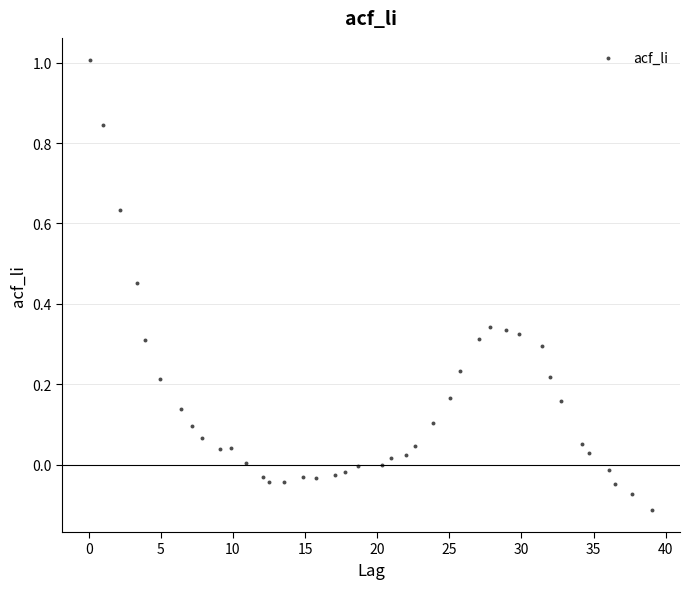

What is the range of X values (max minus min)?

38.9